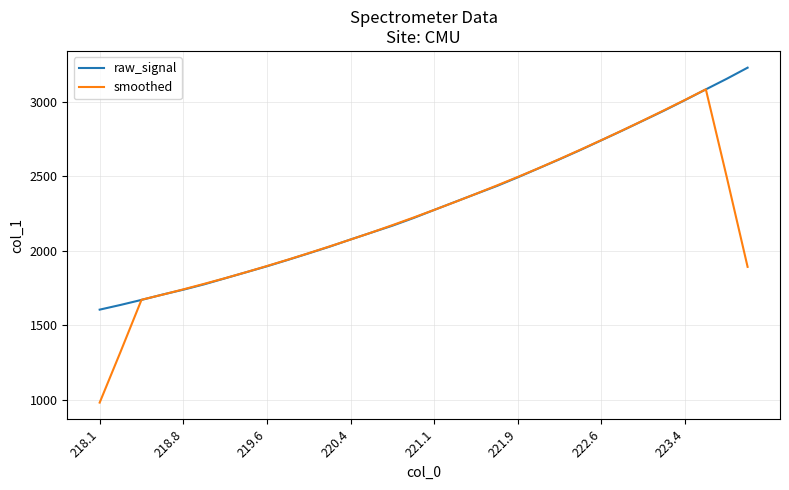

True or false: raw_signal has more than 2 points higher than both neighbors.

False